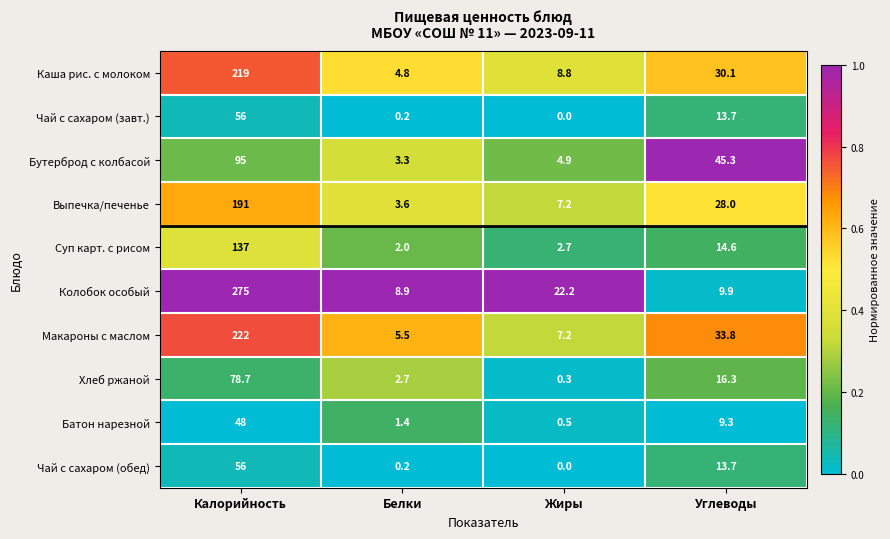

At which label does Хлеб ржаной first exceed 16?

Калорийность